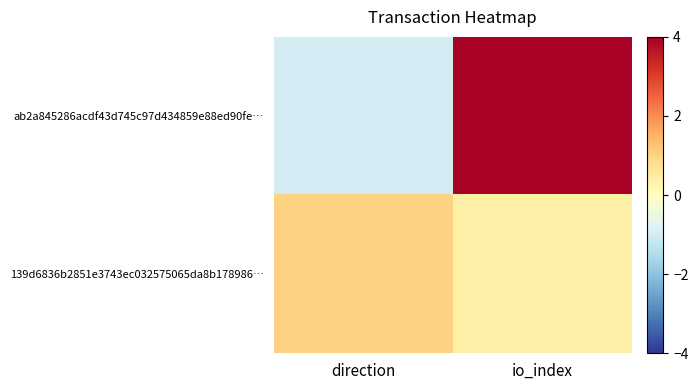

What is the minimum value shown in the chart?

-1.0